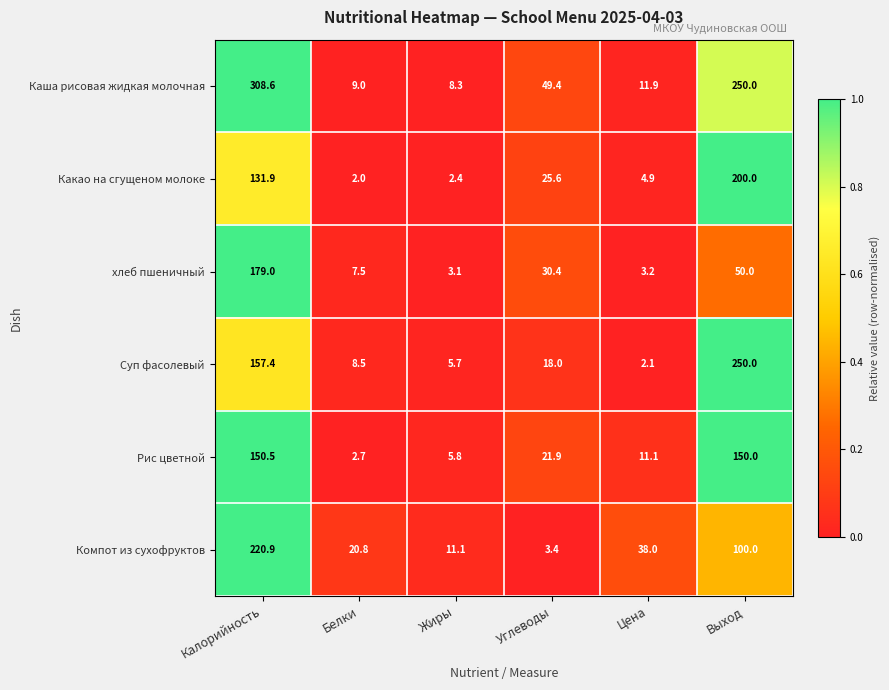

True or false: Компот из сухофруктов has a value of 125.3 at Калорийность.

False